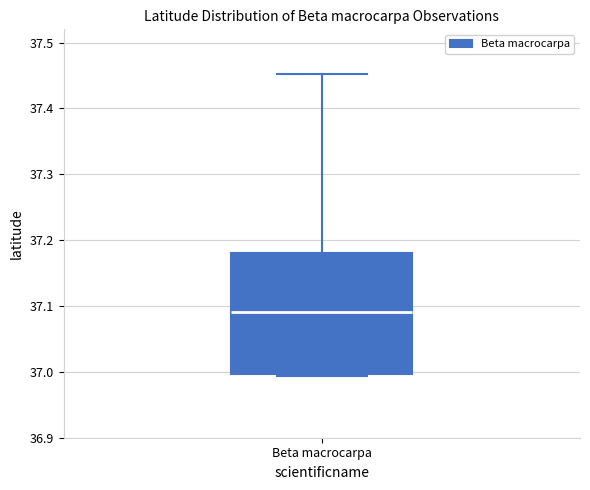

Read this box plot against the y-axis: the position of the median line, the range covered by the box, and the ends of both whiskers. The values are not printed on the chart, so give them approximately, as read against the axis.

median 37.09, box 37.00 to 37.18, whiskers 36.99 to 37.45